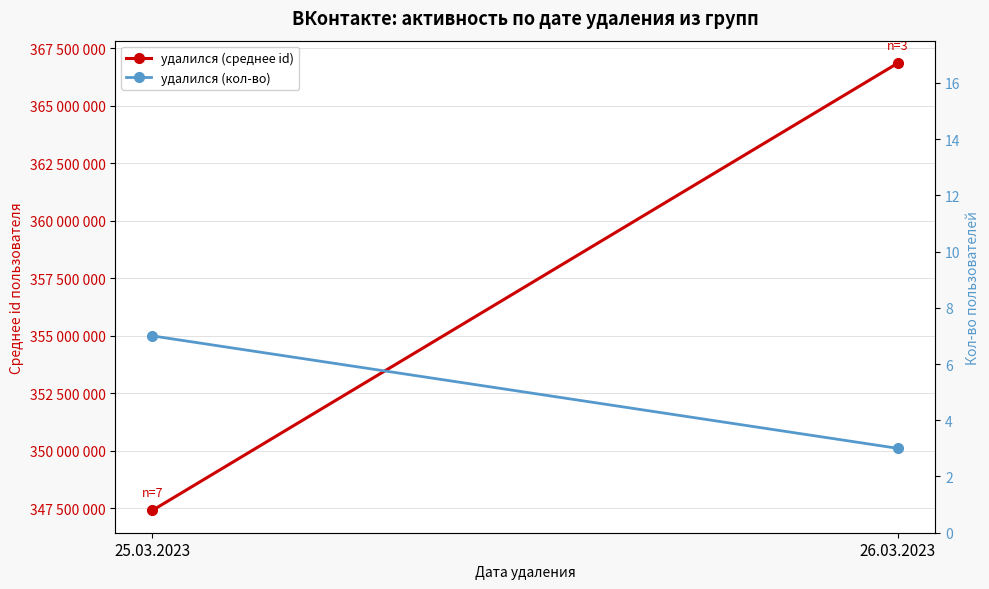

Rank the series by their maximum value, from highest to lowest.

удалился (среднее id), удалился (кол-во)